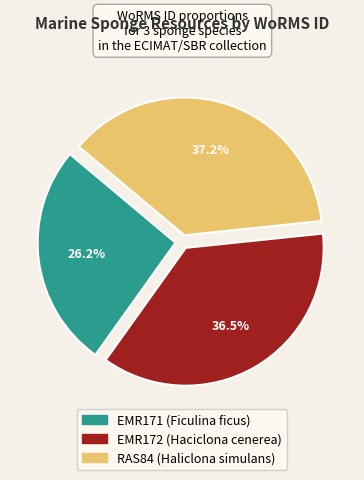

Which has a higher value, EMR172 (Haciclona cenerea) or RAS84 (Haliclona simulans)?

RAS84 (Haliclona simulans)